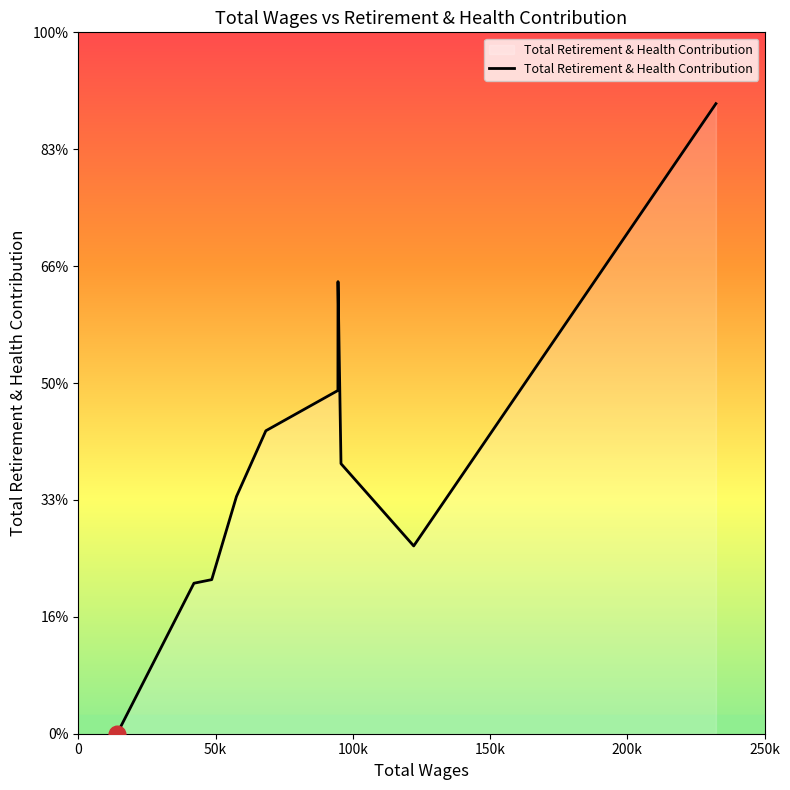

At which category does the chart reach its peak across all series?

232284.0